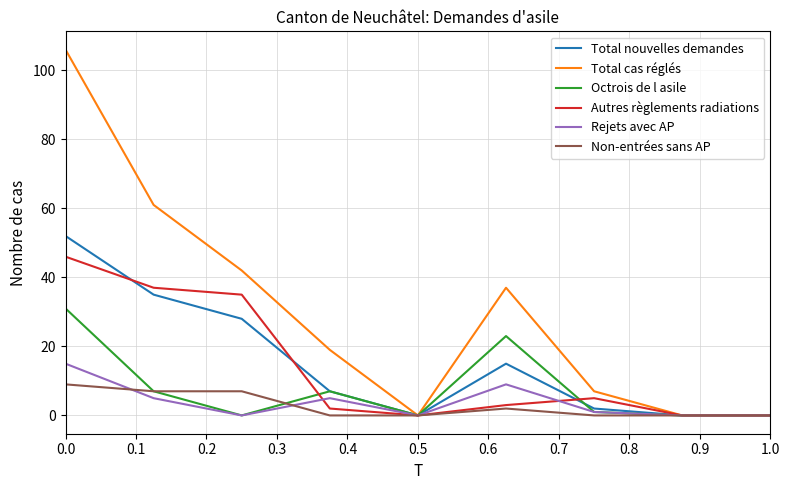

List the series in order of their peak value, highest first.

Total cas réglés, Total nouvelles demandes, Autres règlements radiations, Octrois de l asile, Rejets avec AP, Non-entrées sans AP